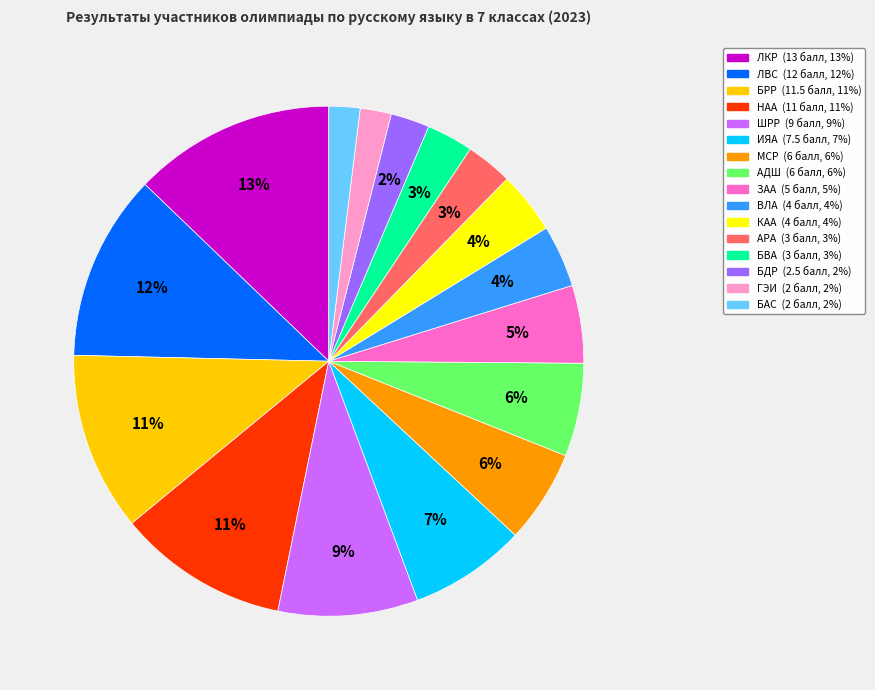

To the nearest percent, what is the average slice percentage?

6%